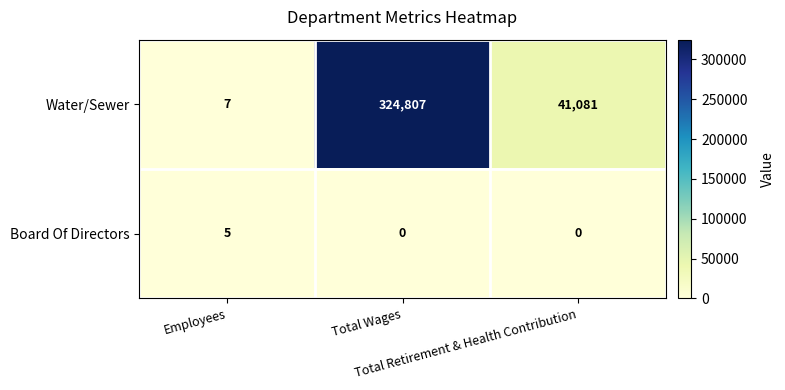

Rank the series by their maximum value, from highest to lowest.

Water/Sewer, Board Of Directors